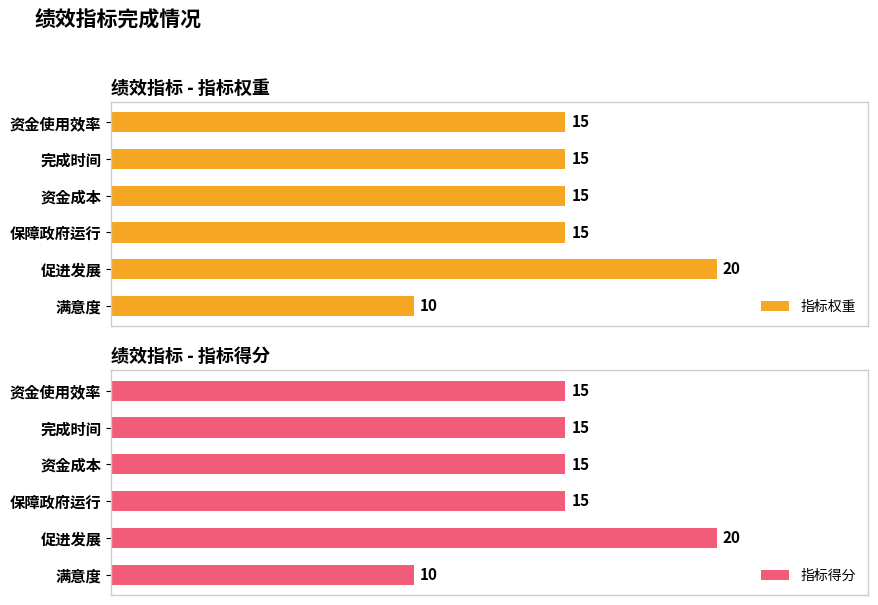

What is the difference between the 指标权重 values at 资金使用效率 and 促进发展?

5